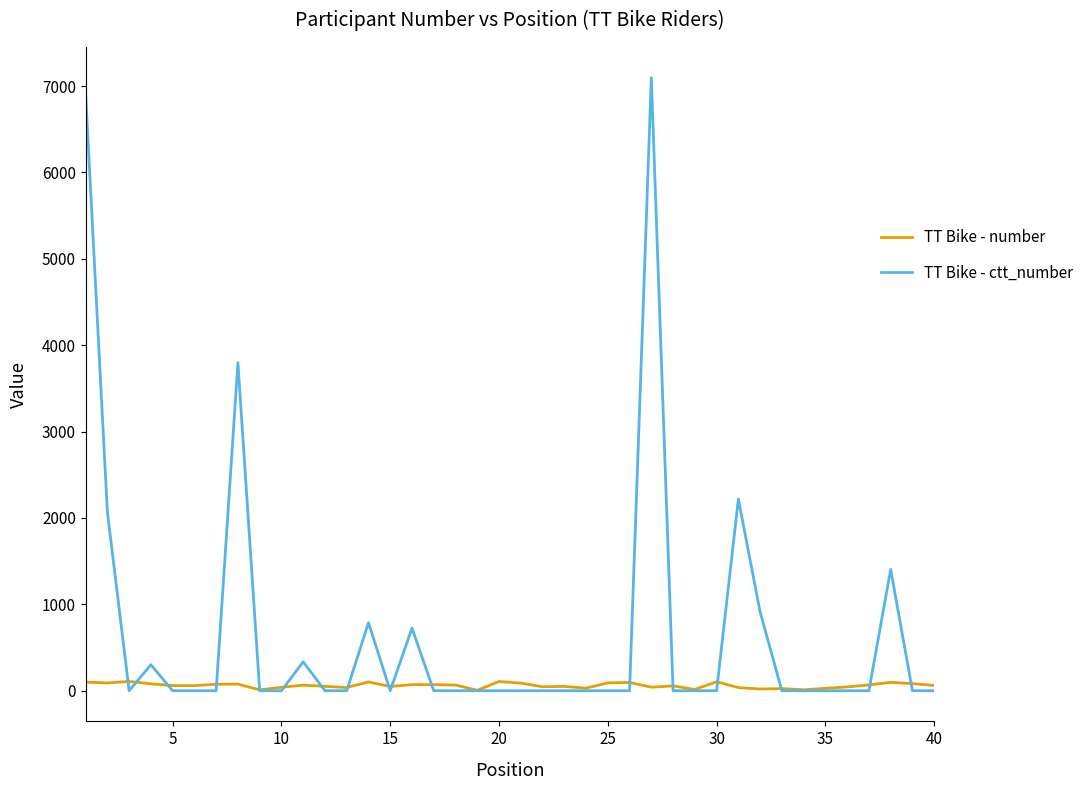

What is the greatest value displayed?

7098